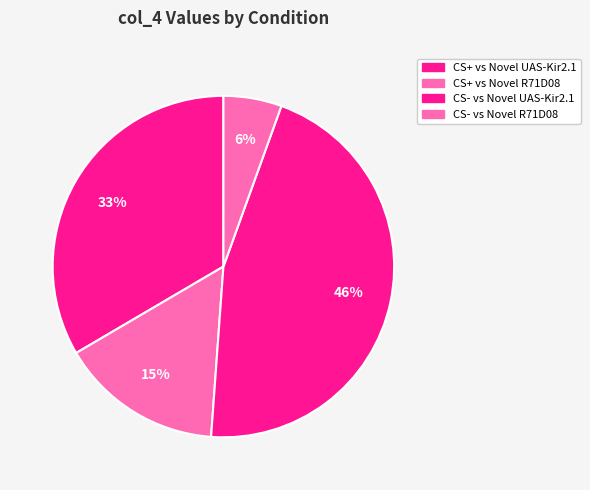

What percentage is NOT represented by CS+ vs Novel UAS-Kir2.1?

66.6%